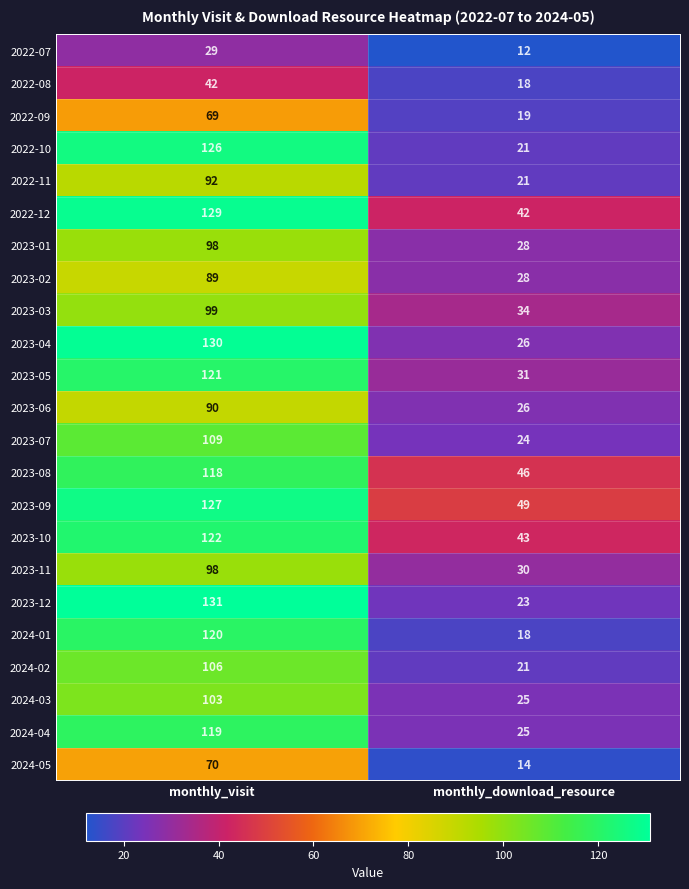

What is the difference between the maximum and minimum values in the 2022-07 series?

17